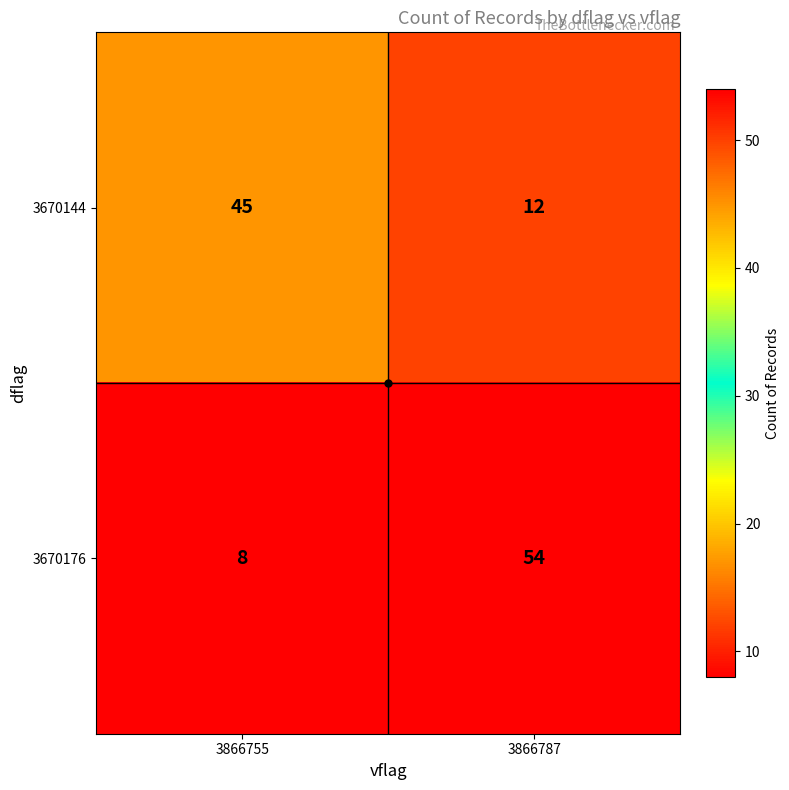

What is the sum of the 3670176 values at 3866787 and 3866755?

62